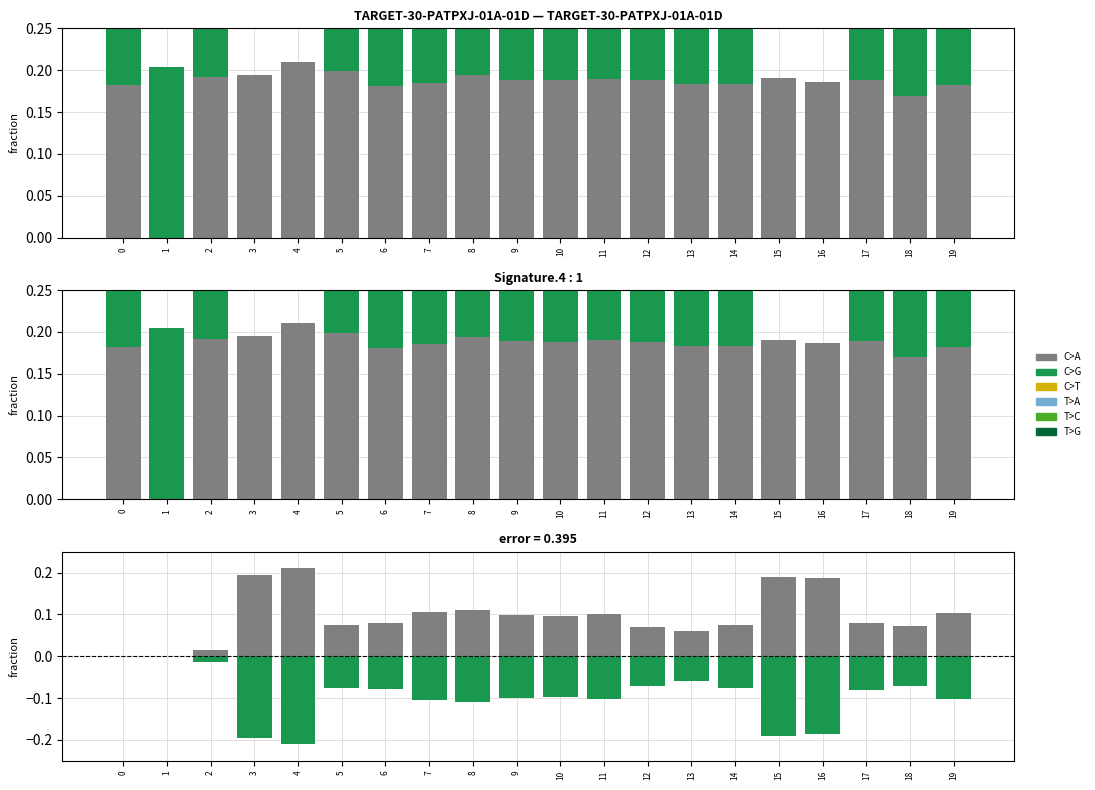

At 10, list the series in order from largest to smallest.

C>A, C>G